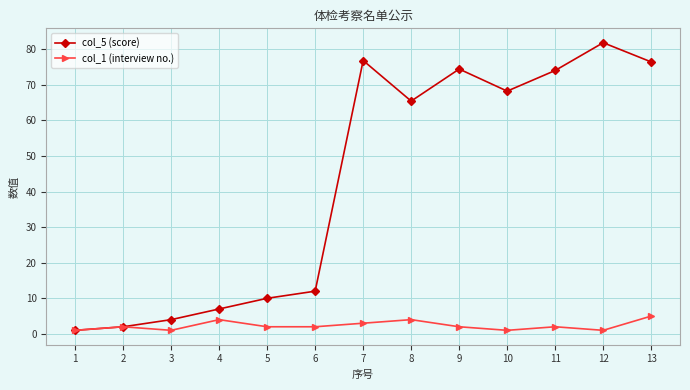

Reading right to left, transcribe all the data shown in this chart.

col_5 (score): 13=76.4	12=81.8	11=74.0	10=68.2	9=74.4	8=65.4	7=76.8	6=12.0	5=10.0	4=7.0	3=4.0	2=2.0	1=1.0
col_1 (interview no.): 13=5.0	12=1.0	11=2.0	10=1.0	9=2.0	8=4.0	7=3.0	6=2.0	5=2.0	4=4.0	3=1.0	2=2.0	1=1.0